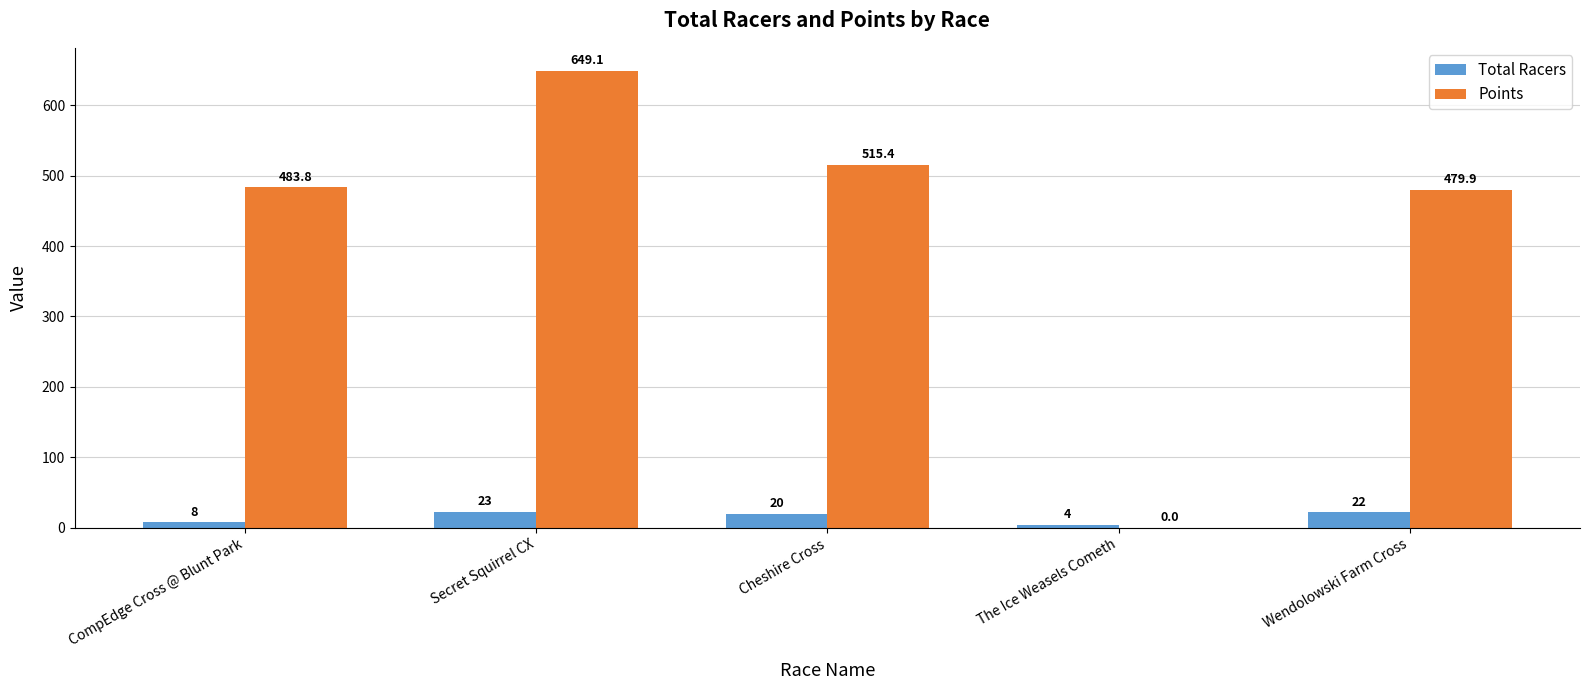

Where does the Total Racers series first go above 20?

Secret Squirrel CX